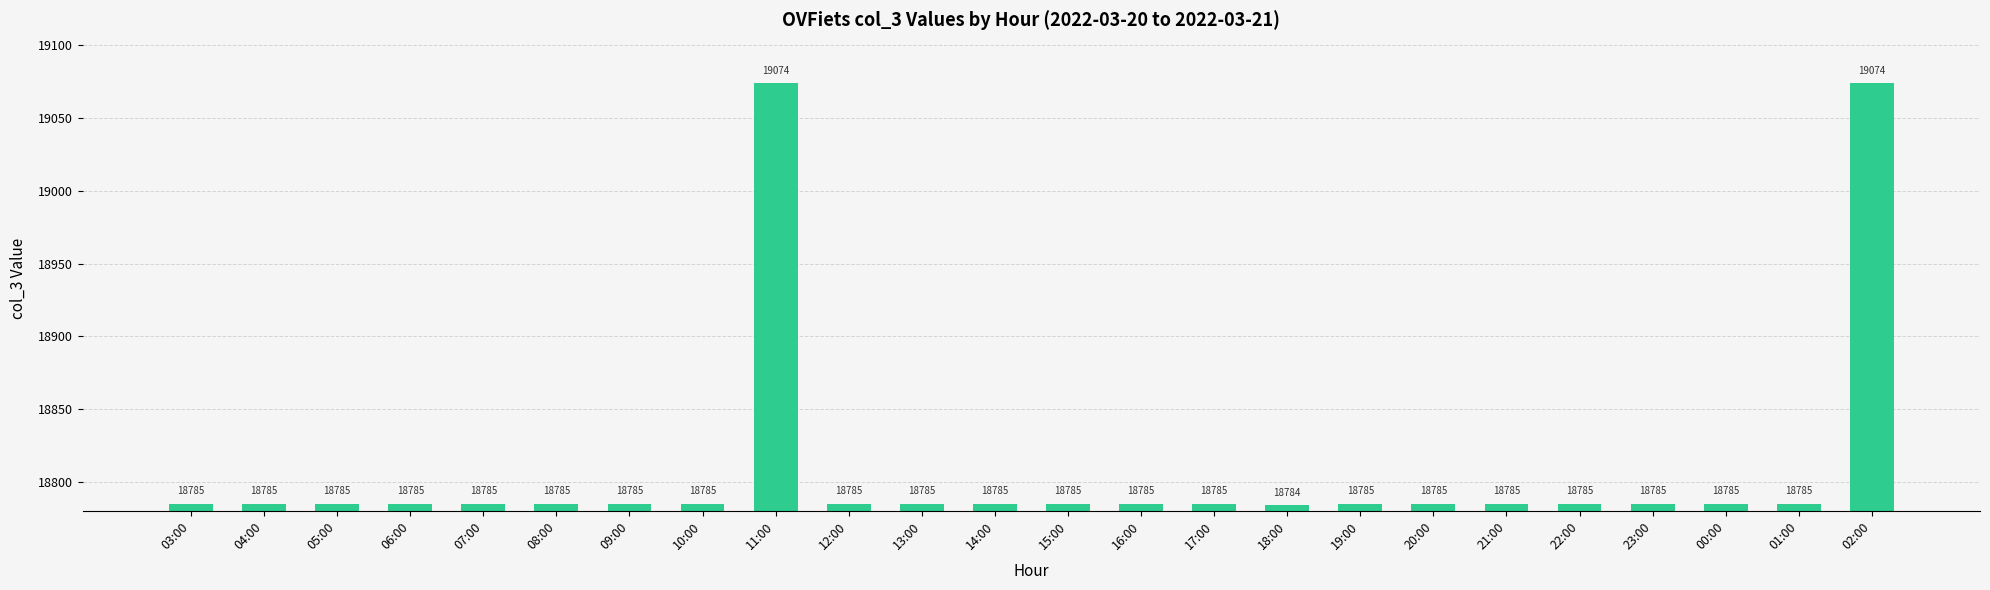

Which label corresponds to the smallest value in the chart?

18:00